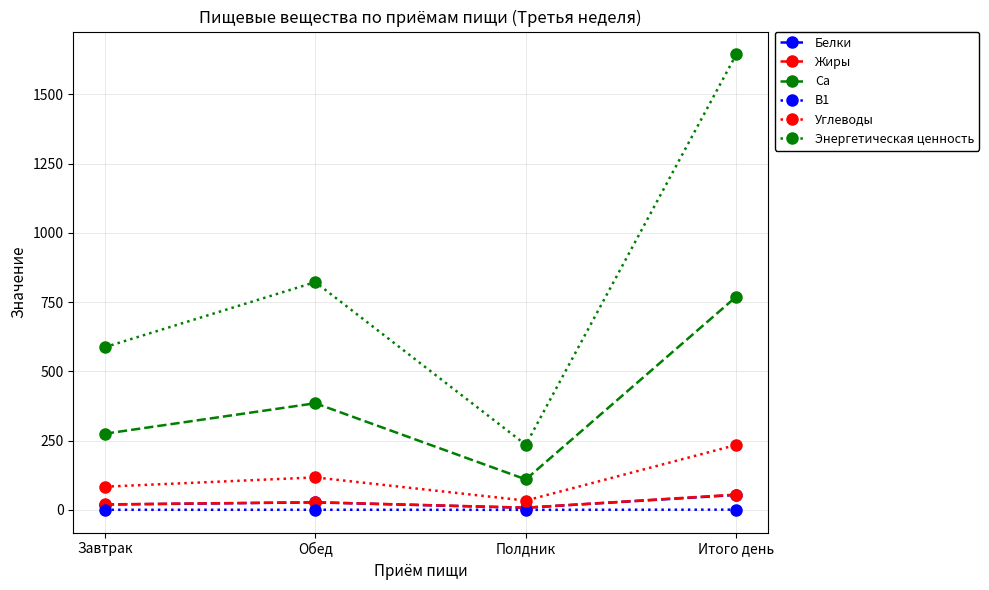

In Углеводы, how many points are higher than both neighbors (excluding endpoints)?

1